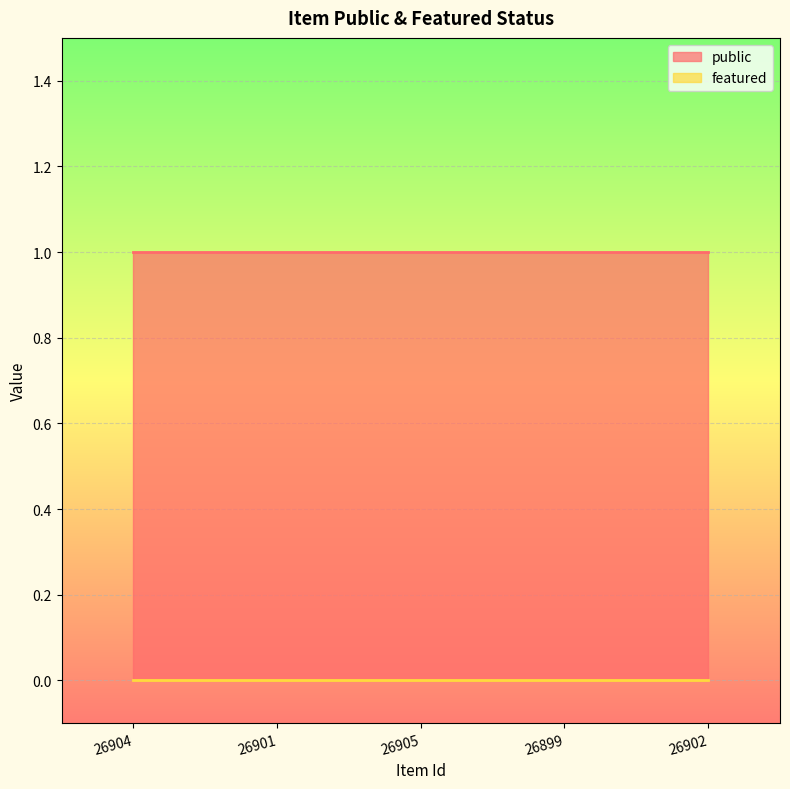

True or false: public and featured intersect in this chart.

False